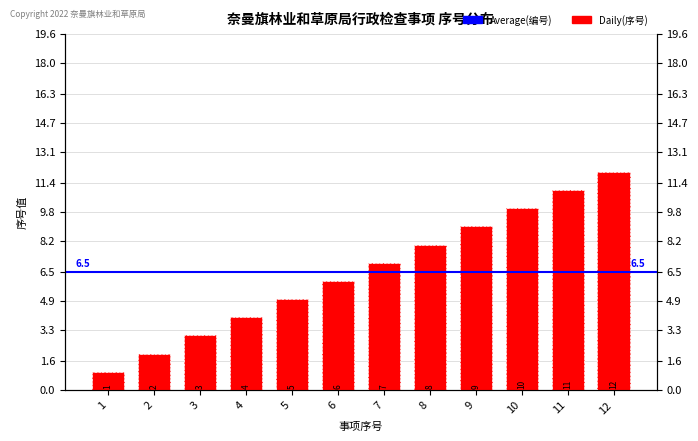

Is it true that the value at 8 is 8?

True